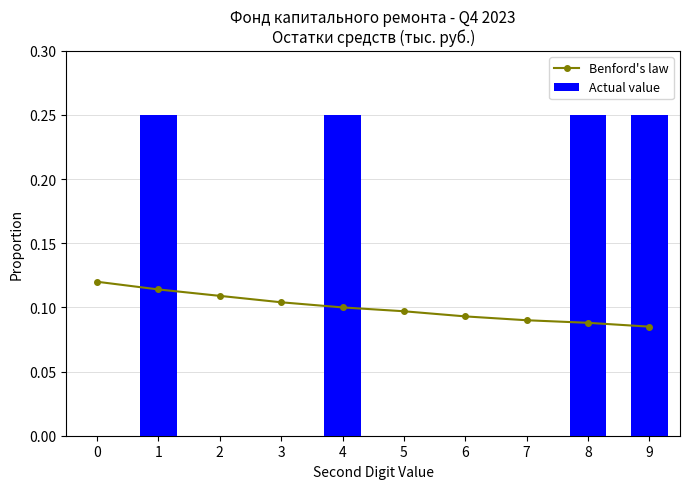

Rank the categories by Benford's law value from lowest to highest.

9, 8, 7, 6, 5, 4, 3, 2, 1, 0